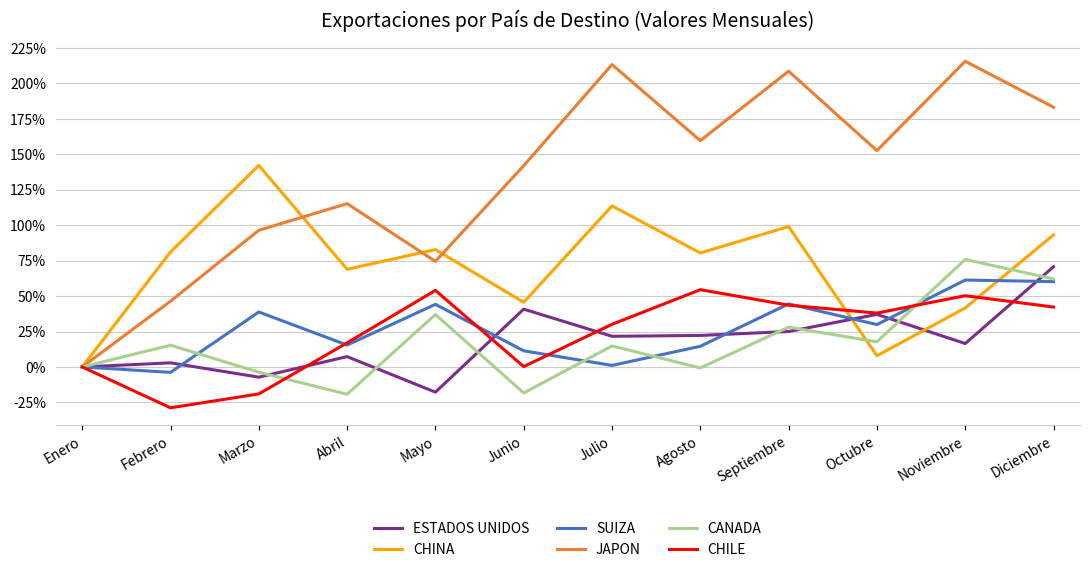

Is this an area chart (filled region under the line)?

No